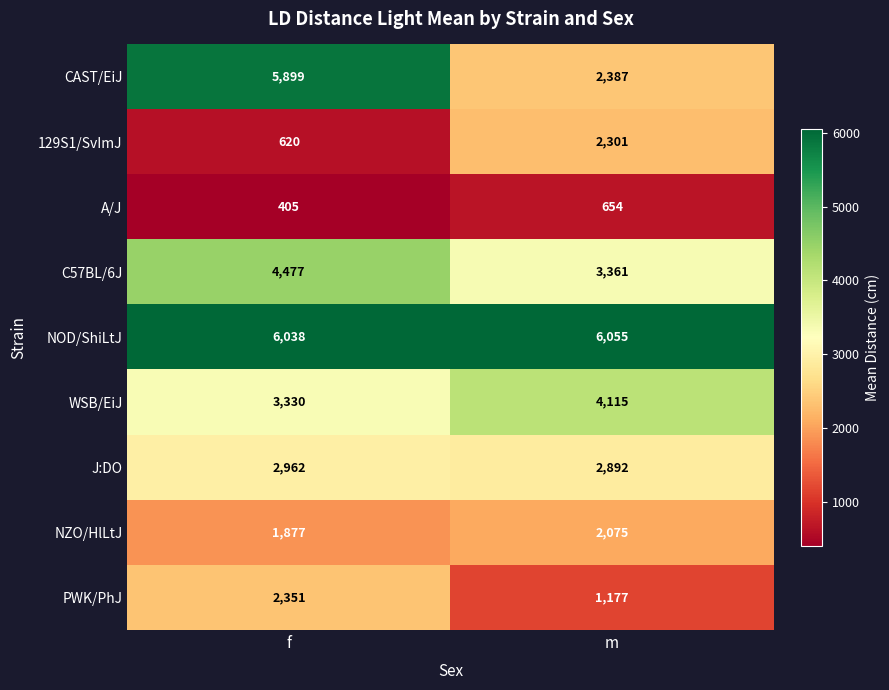

At which label is NZO/HlLtJ closest to 1976?

f